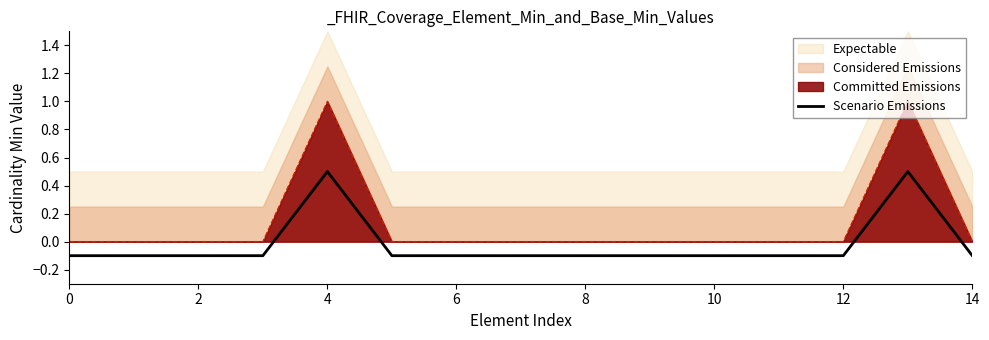

How many values are below 0?

13